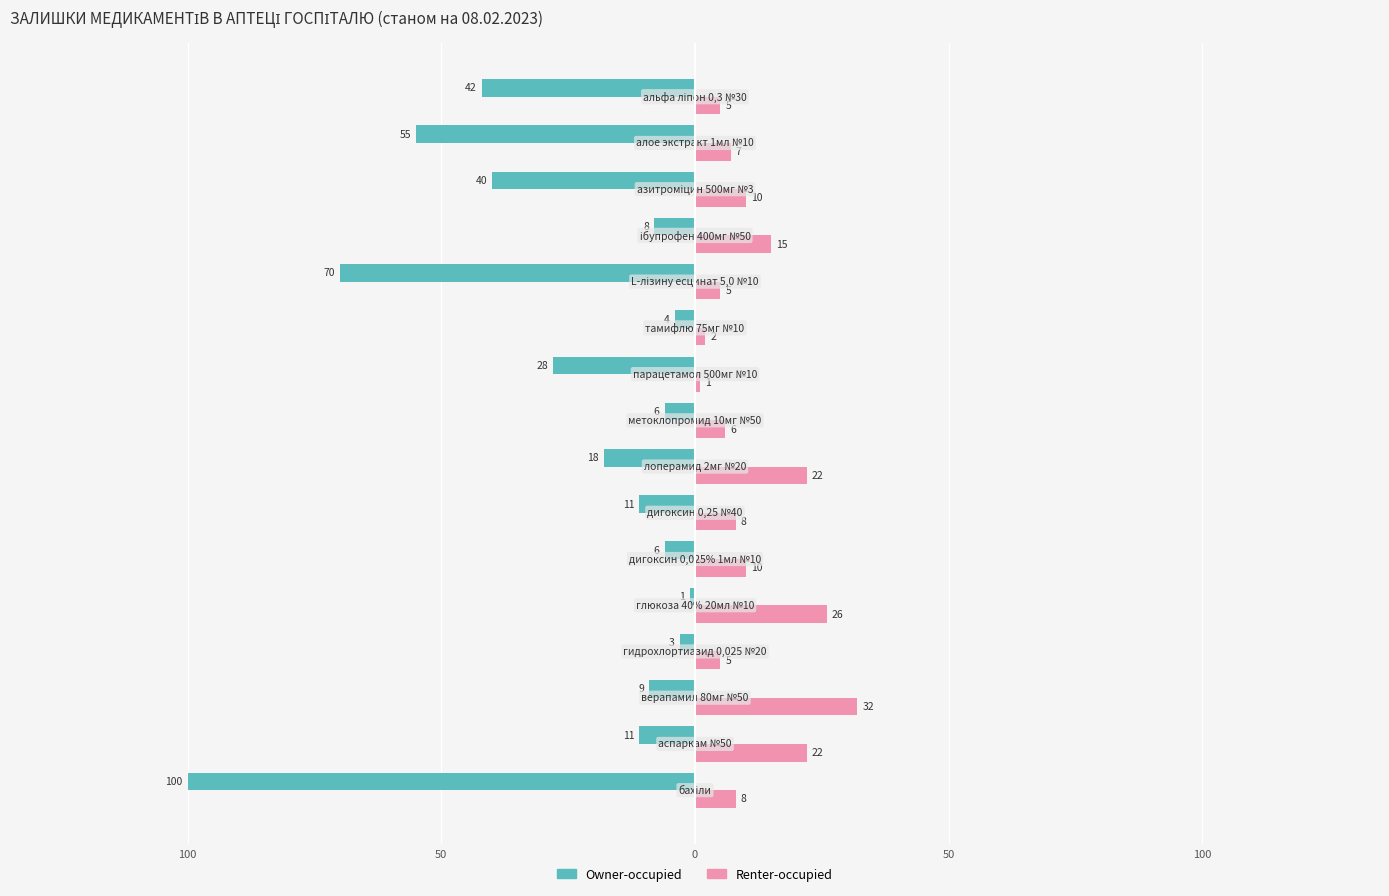

What are all the series names shown in the legend?

Owner-occupied, Renter-occupied